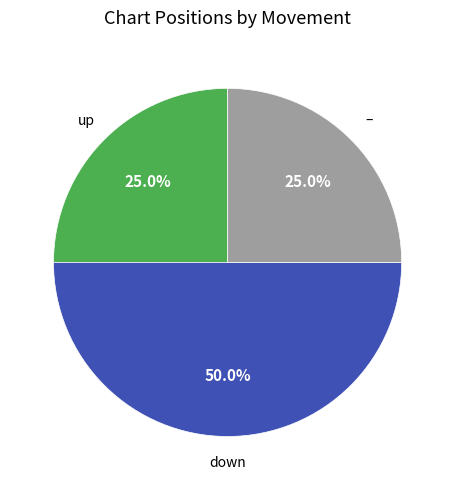

Rank the categories by value from highest to lowest.

down, up, -